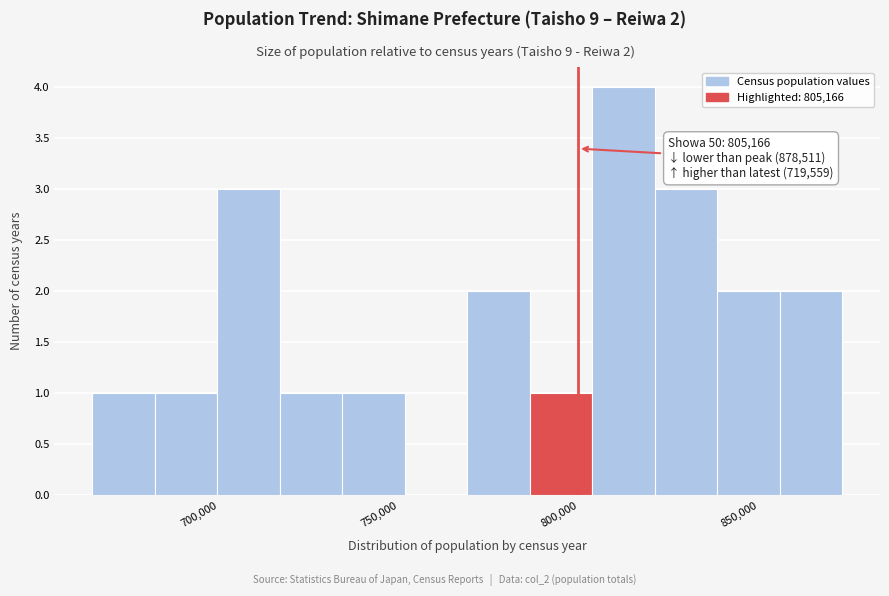

Around what value on the x-axis is the tallest bar? Give the approximate position of its centre, as read against the axis.

820000